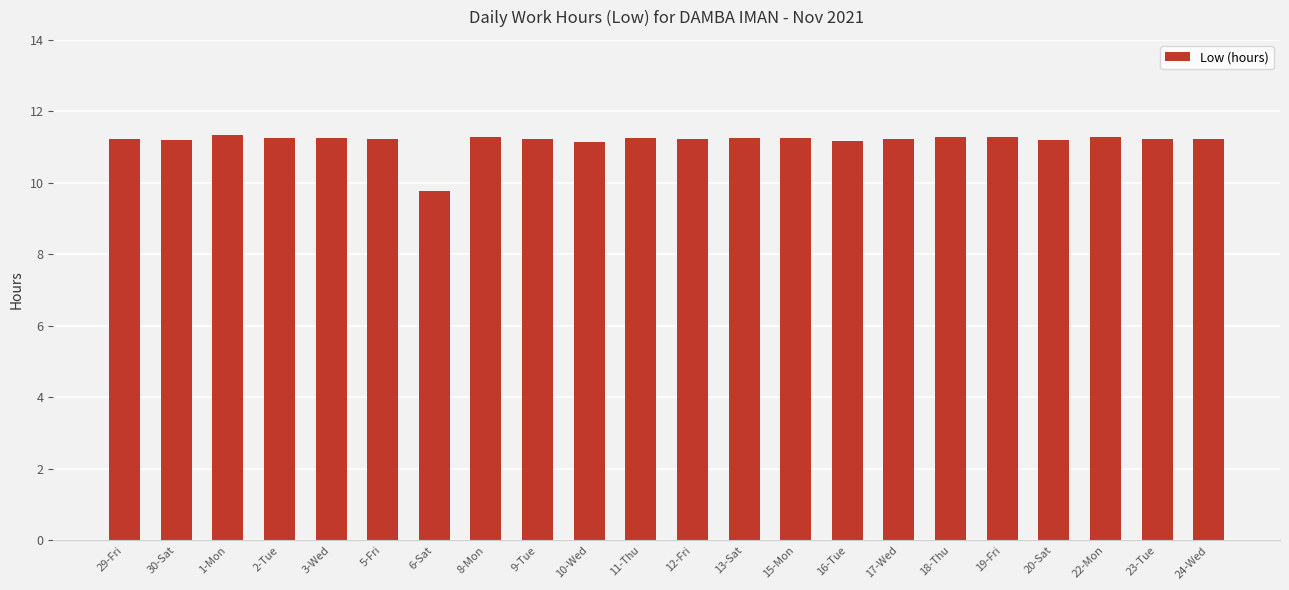

What is the value of the 1st bar from the left?

11.2